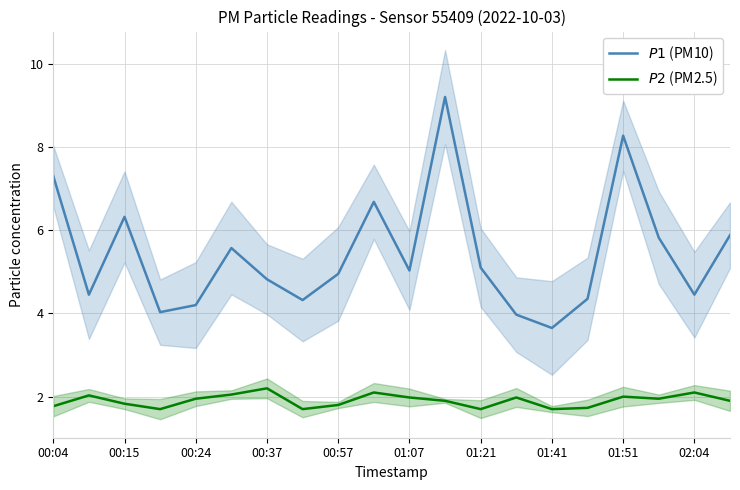

Which has a higher value, 01:51 or 00:15?

01:51